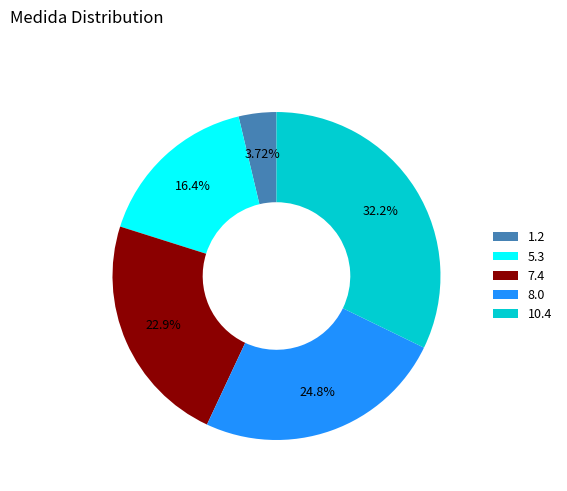

Is there a majority slice in this chart?

No